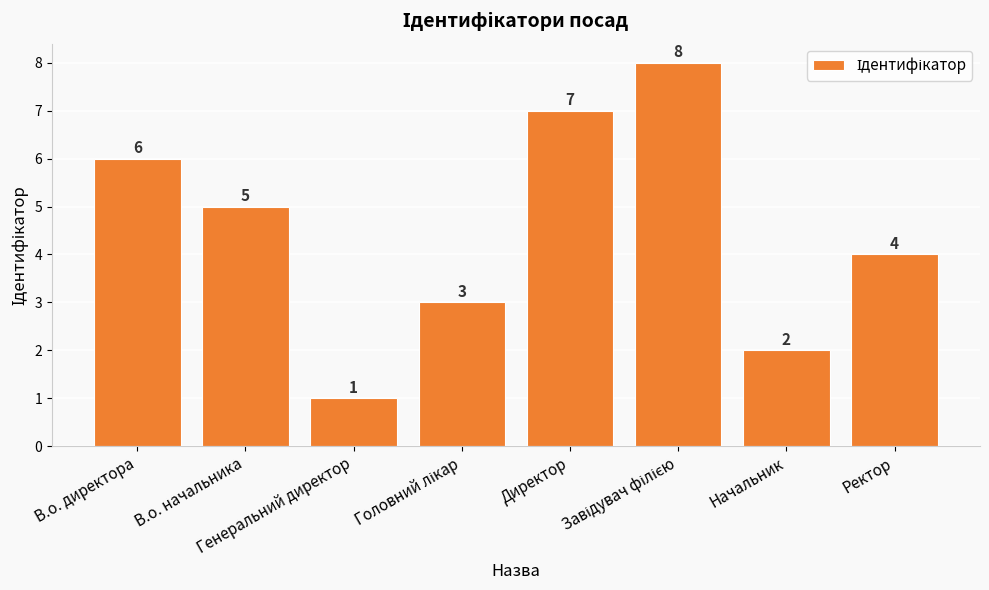

What is the ratio of the value at Директор to the value at В.о. директора?

1.2